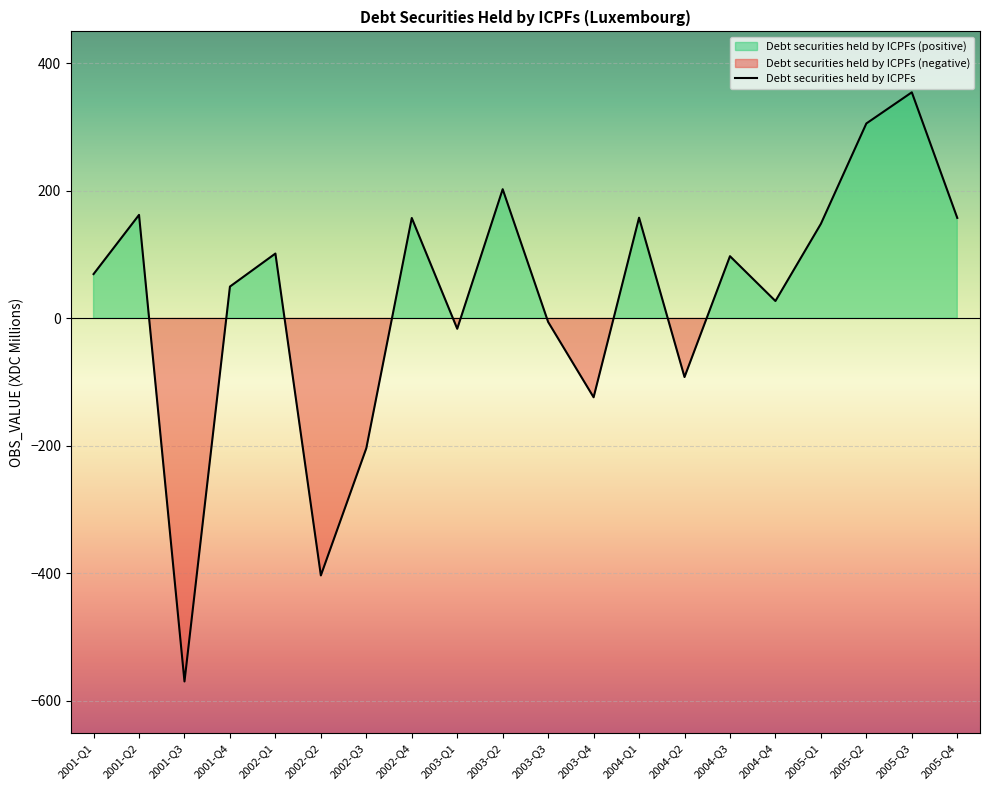

True or false: the data shows -5.7 at 2003-Q3.

True